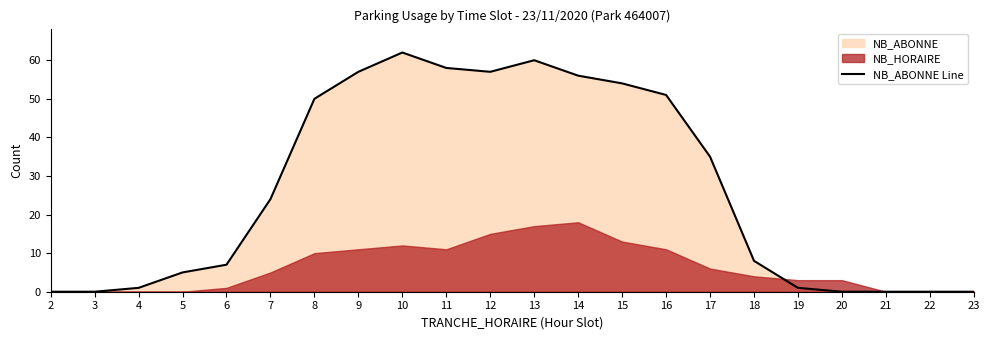

Reading left to right, extract all data points from this chart.

2=0	3=0	4=1	5=5	6=7	7=24	8=50	9=57	10=62	11=58	12=57	13=60	14=56	15=54	16=51	17=35	18=8	19=1	20=0	21=0	22=0	23=0